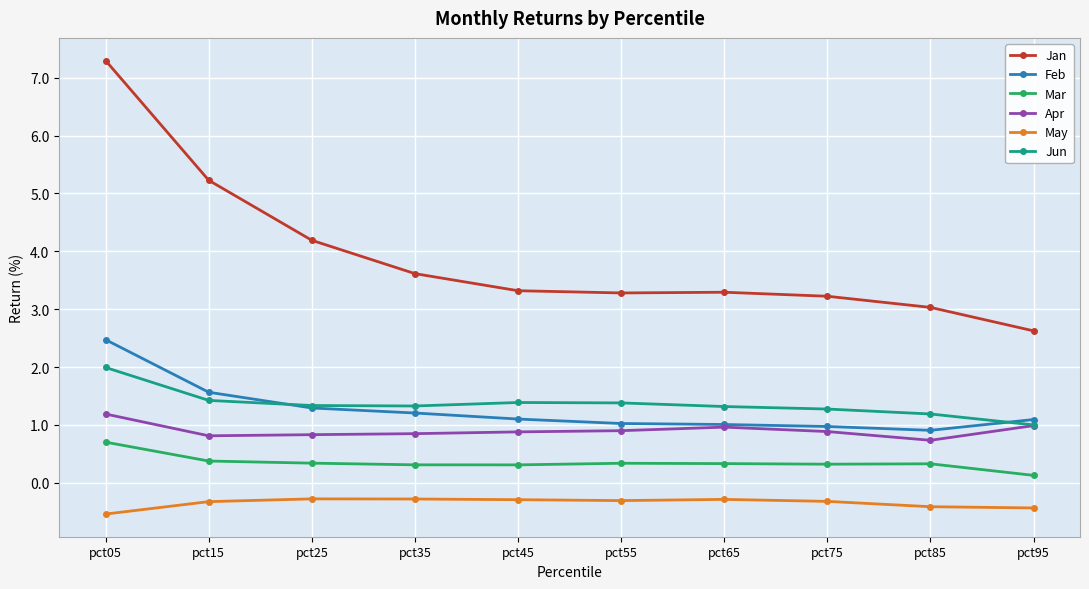

How many data points does each series have?

10